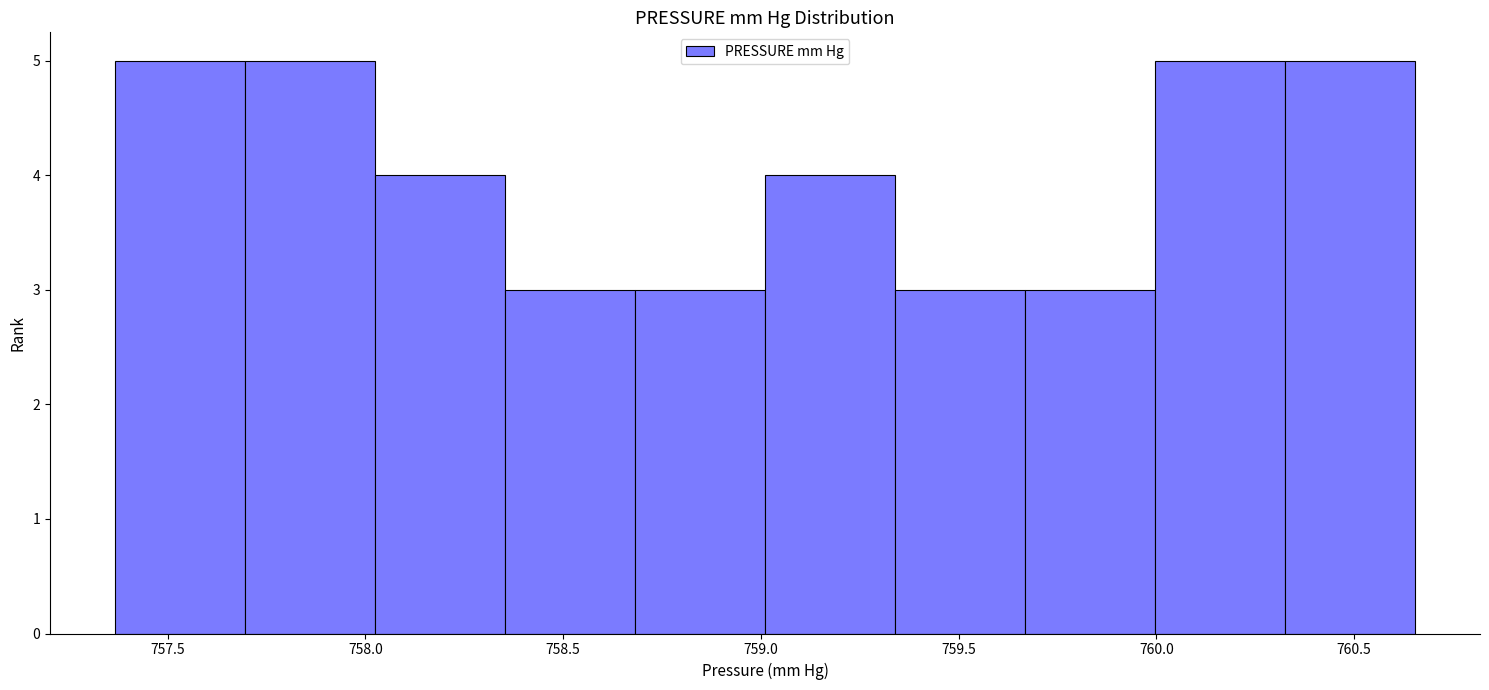

How tall is the bar that spans 758.00 to 758.35 on the x-axis? Neither the bar edges nor the heights are printed on the chart, so give them approximately, as read against the axes.

4